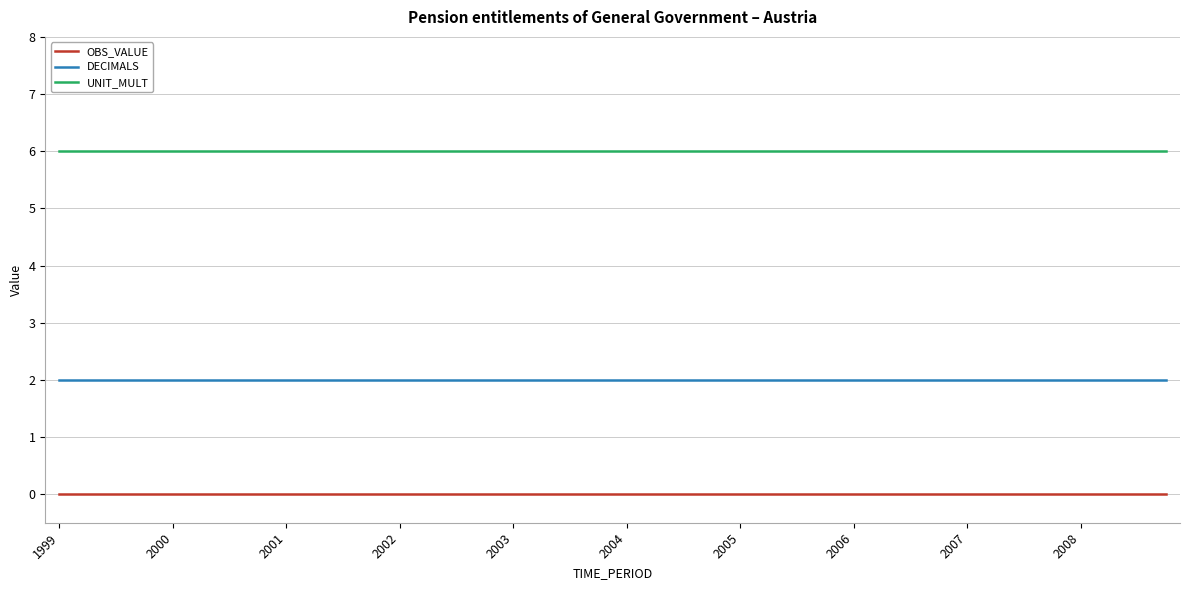

How many distinct data groups are displayed?

3